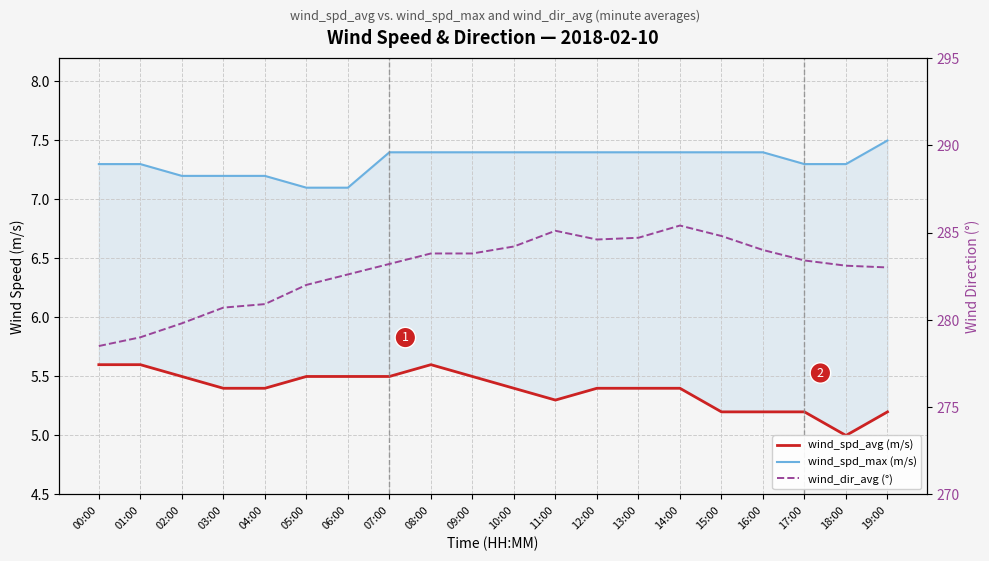

True or false: wind_spd_avg (m/s) and wind_dir_avg (°) intersect in this chart.

False